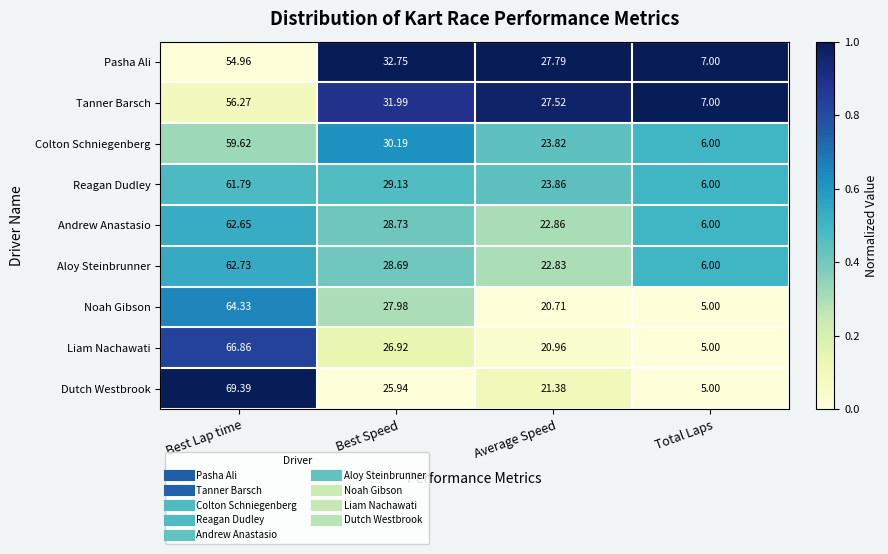

Rank the series by their maximum value, from highest to lowest.

Dutch Westbrook, Liam Nachawati, Noah Gibson, Aloy Steinbrunner, Andrew Anastasio, Reagan Dudley, Colton Schniegenberg, Tanner Barsch, Pasha Ali